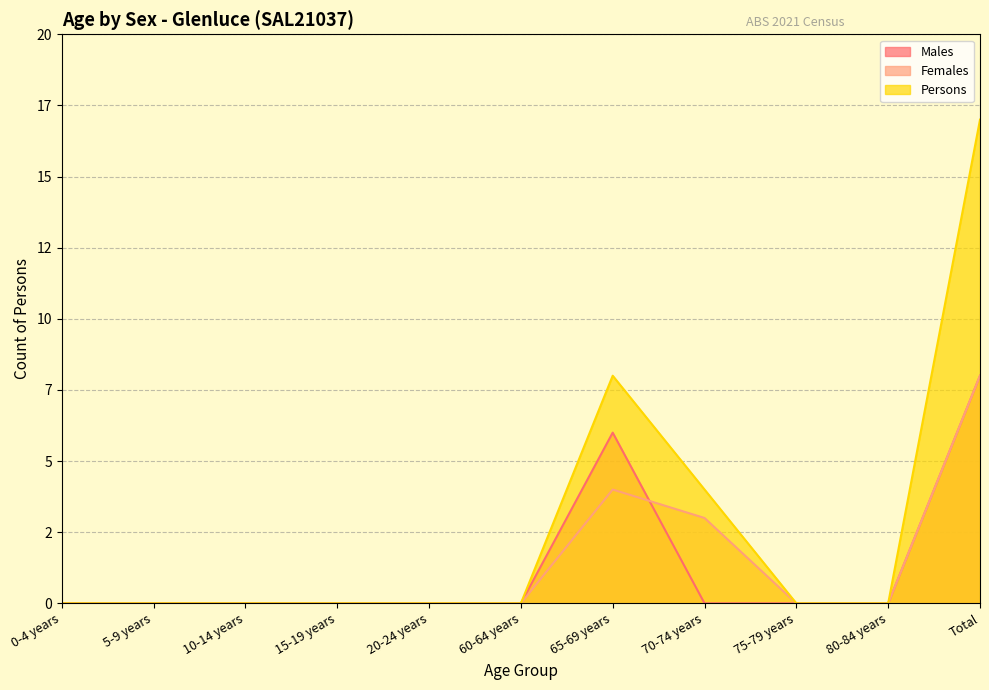

Reading left to right, extract all data points from this chart.

Males: 0	0	0	0	0	0	6	0	0	0	8
Females: 0	0	0	0	0	0	4	3	0	0	8
Persons: 0	0	0	0	0	0	8	4	0	0	17